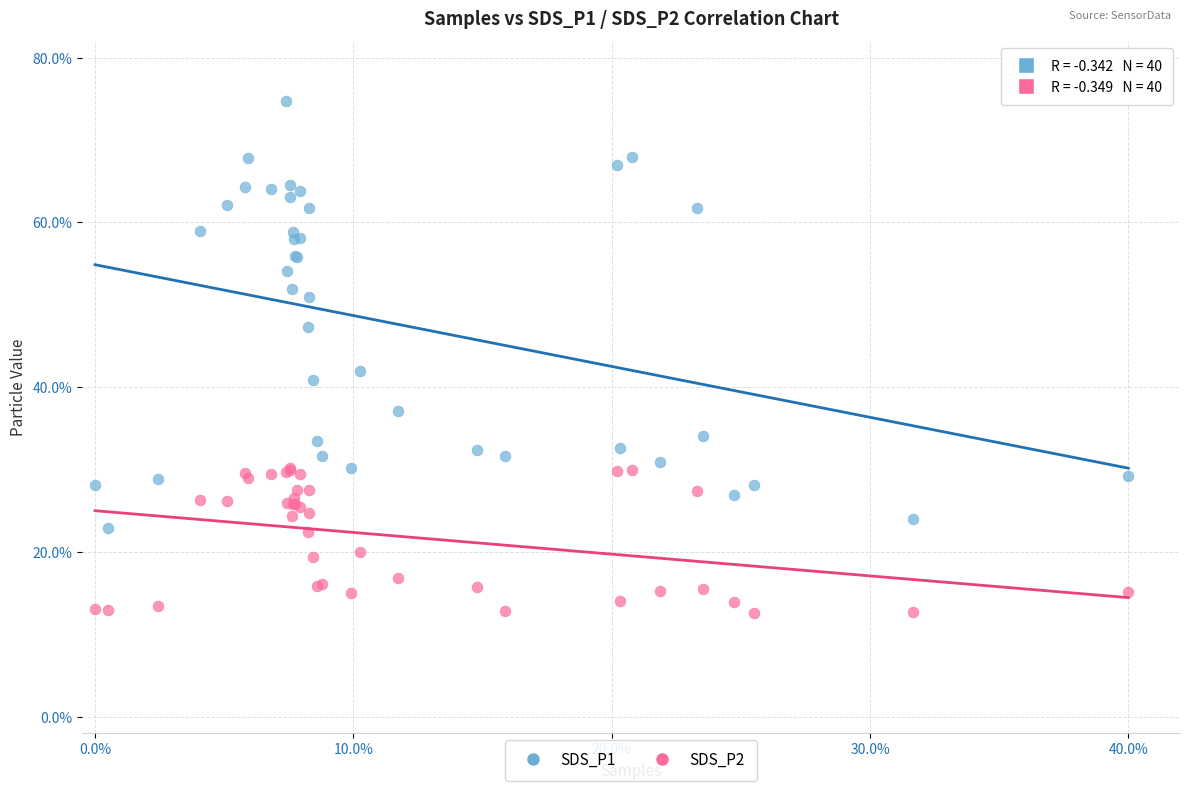

Which series contains the lowest Y value?

SDS_P2